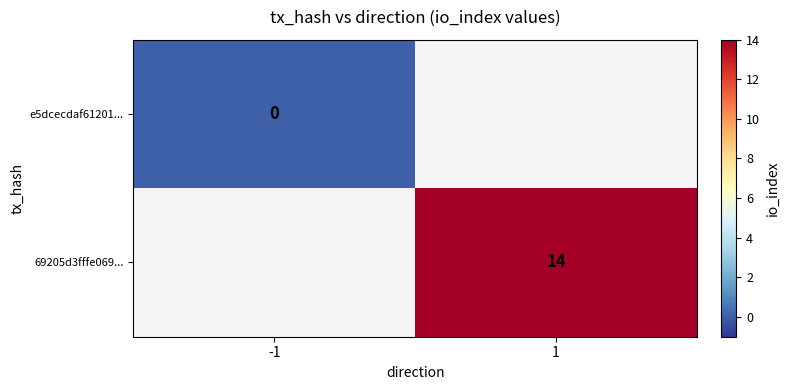

Count the number of categories in the chart.

2